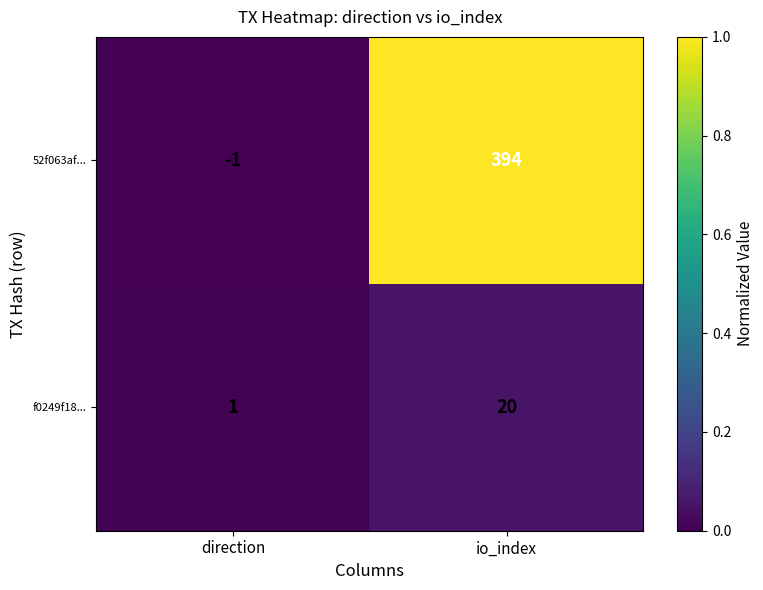

At which category does the chart reach its minimum across all series?

direction